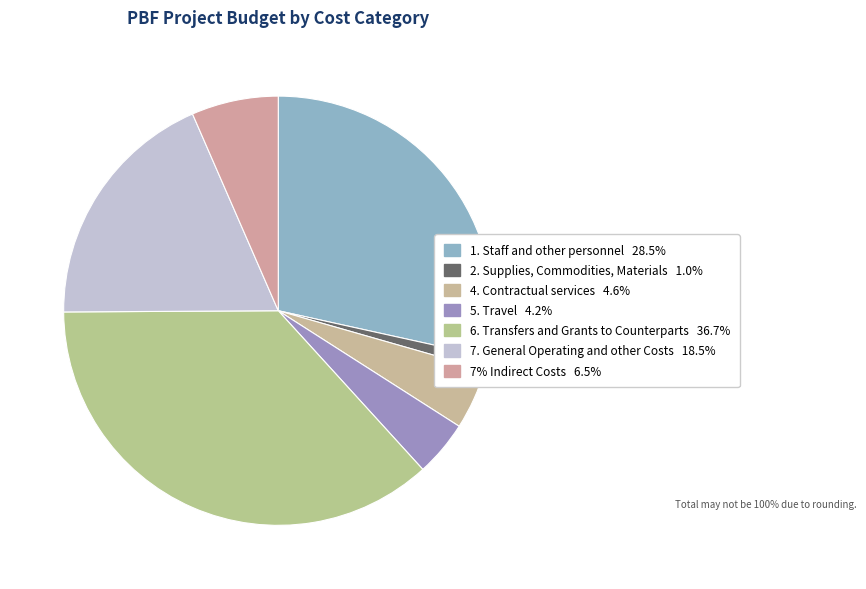

Is it true that 2. Supplies, Commodities, Materials is 11% of the pie?

False